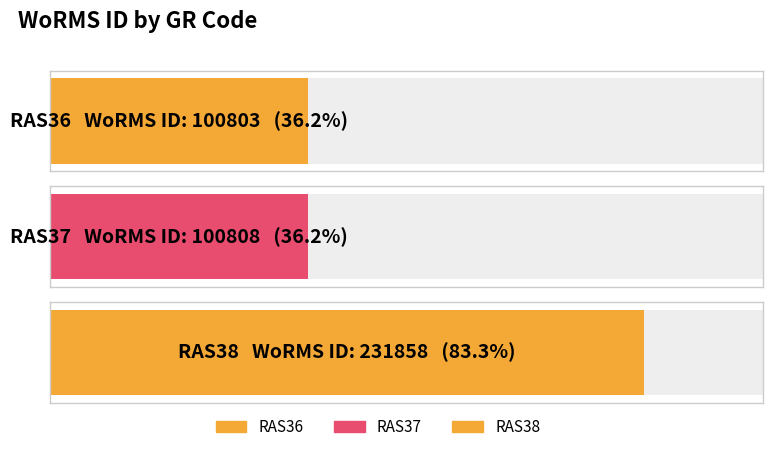

Rank the categories by value from highest to lowest.

RAS38, RAS37, RAS36